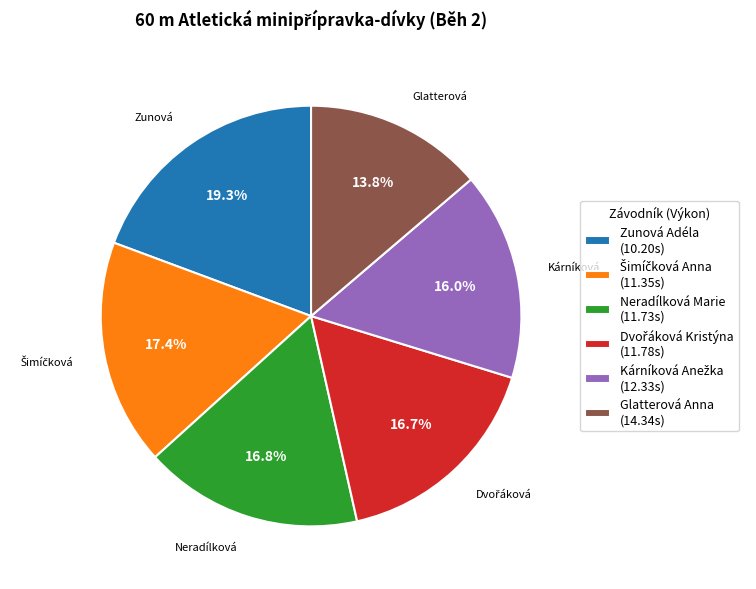

Is Neradílková Marie the majority of the pie?

No